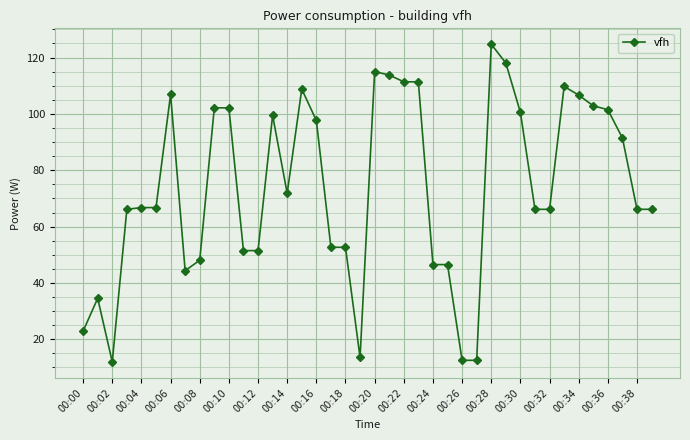

What is the smallest value displayed?

12.0